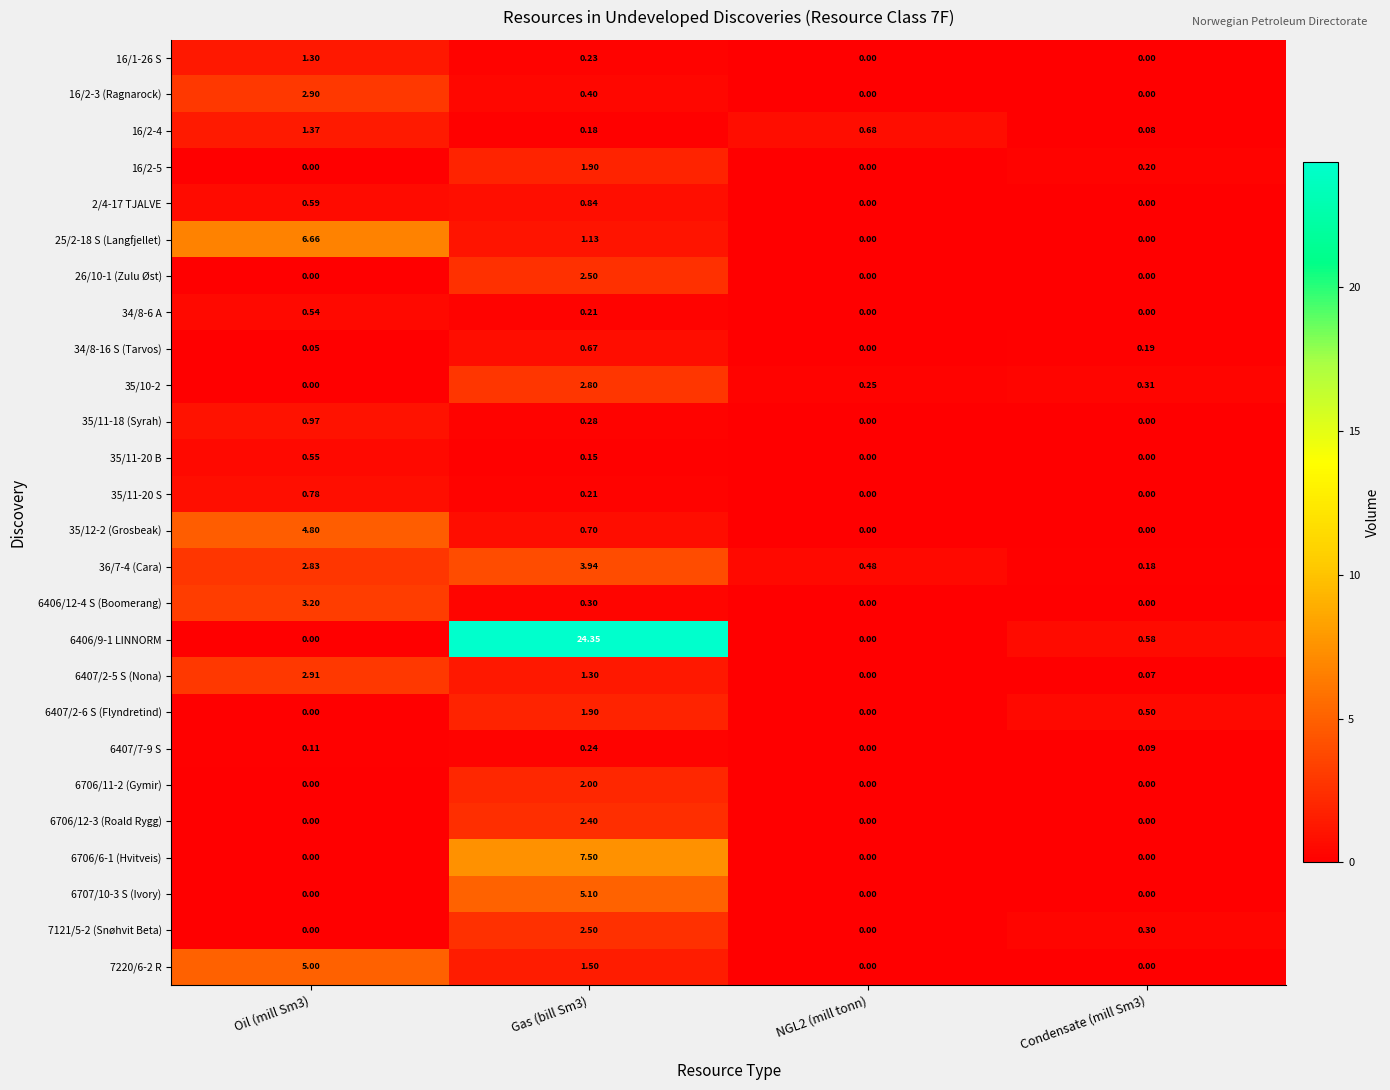

Which series has the widest spread of values?

6406/9-1 LINNORM